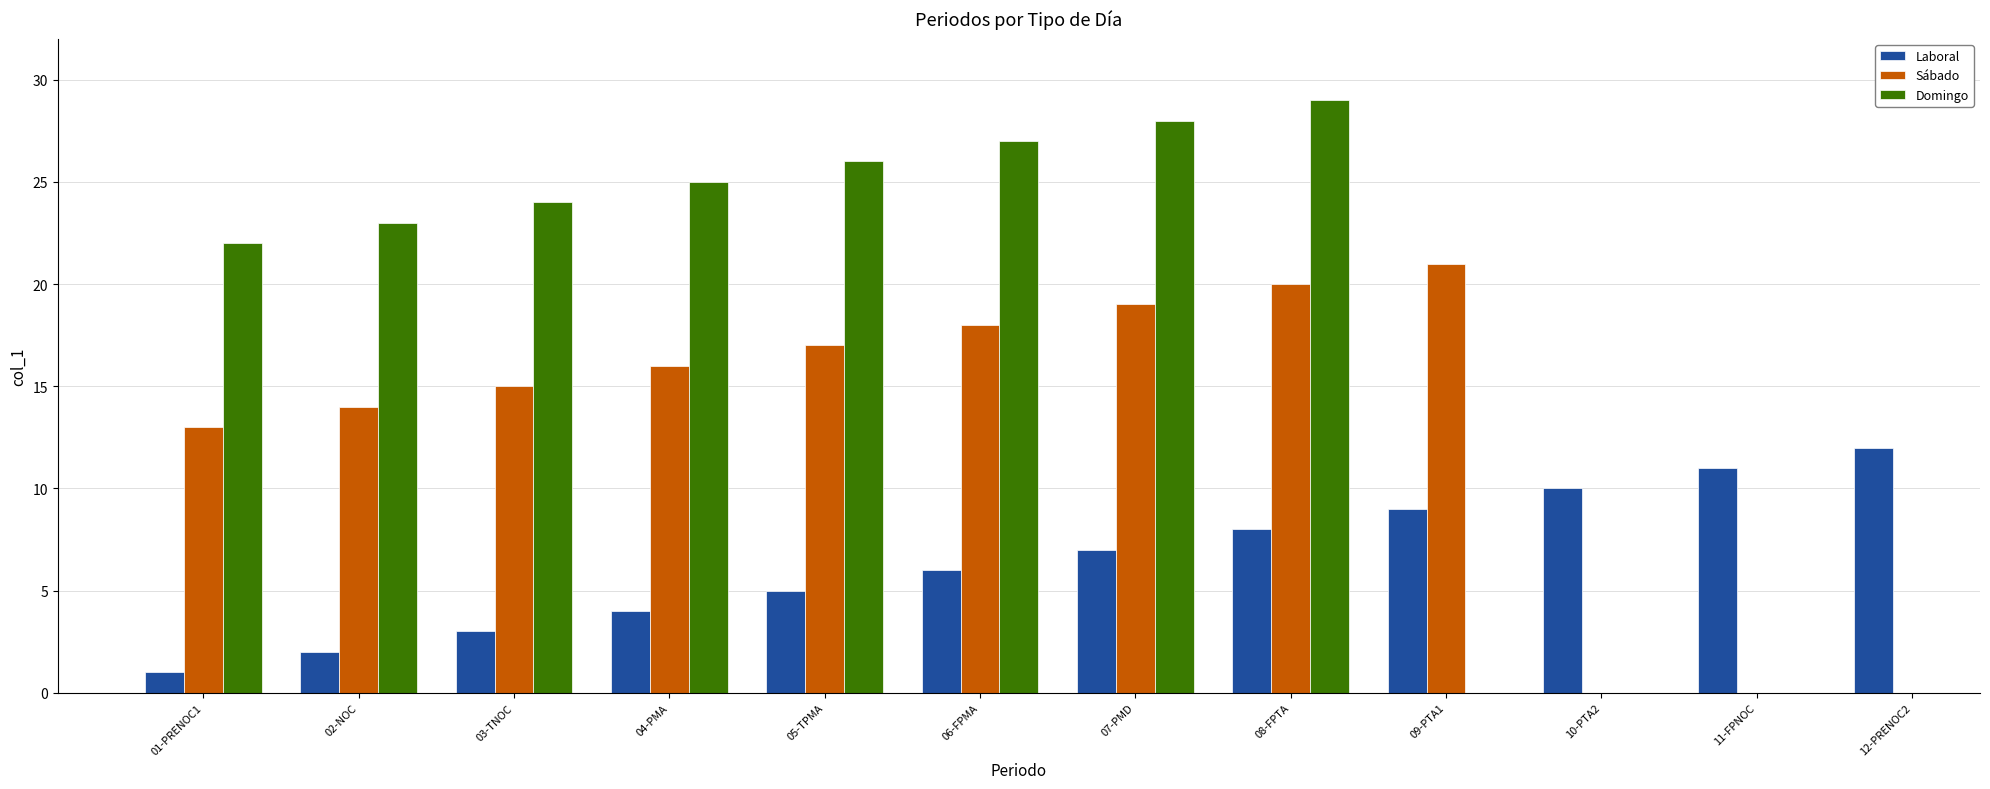

What is the difference between the maximum and minimum values in the Sábado series?

8.0